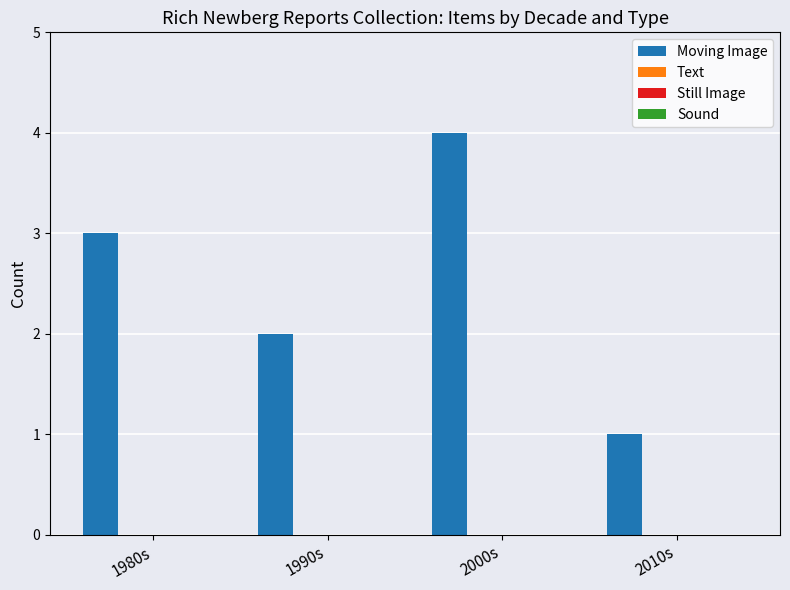

What is the maximum value shown in the chart?

4